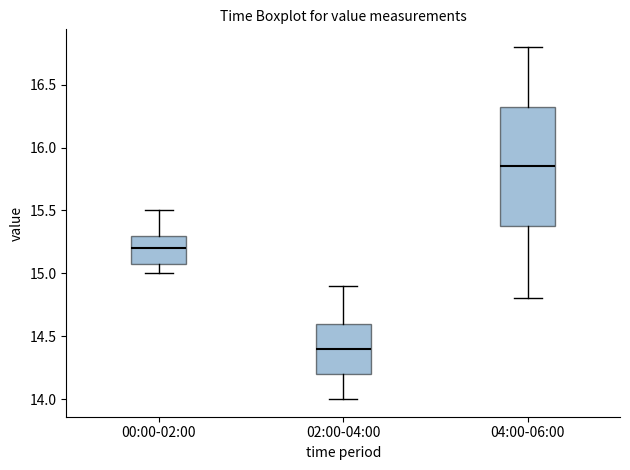

Reading left to right, transcribe this box plot: for each box, give where its median line is, the range the box spans, and where its two whiskers end, as read against the y-axis. The values are not printed on the chart, so give them approximately, as read against the axis.

00:00-02:00: median 15.20, box 15.10 to 15.30, whiskers 15.00 to 15.50
02:00-04:00: median 14.40, box 14.20 to 14.60, whiskers 14.00 to 14.90
04:00-06:00: median 15.85, box 15.40 to 16.35, whiskers 14.80 to 16.80